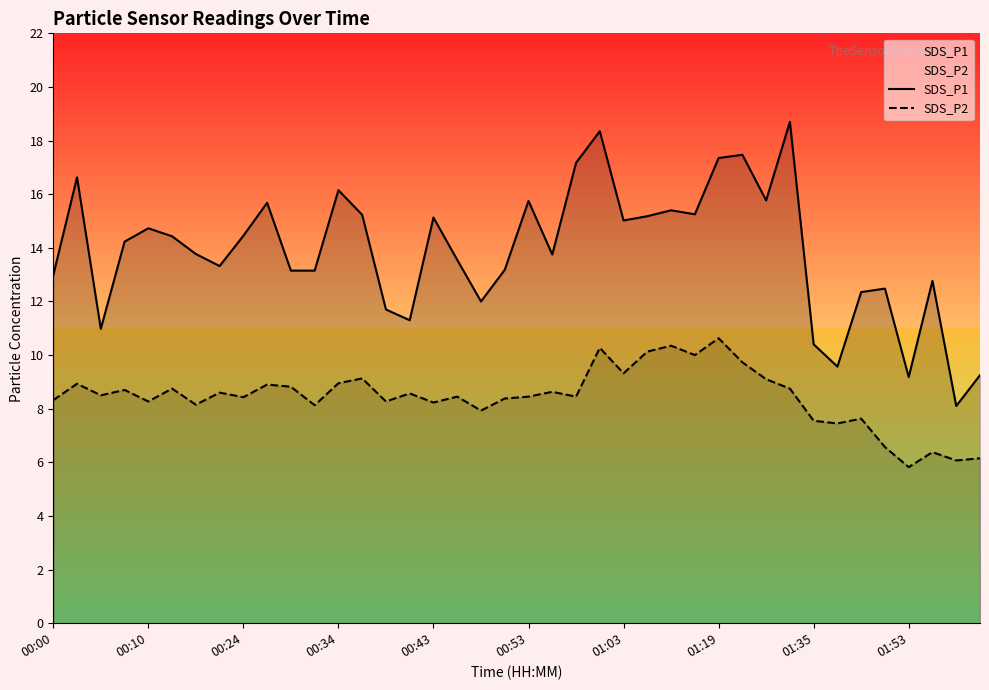

Reading left to right, list all the values displayed in this chart.

SDS_P1: 13.0	16.6	11.0	14.2	14.7	14.4	13.8	13.3	14.4	15.7	13.2	13.2	16.1	15.2	11.7	11.3	15.1	13.6	12.0	13.2	15.8	13.8	17.2	18.4	15.0	15.2	15.4	15.2	17.4	17.5	15.8	18.7	10.4	9.6	12.3	12.5	9.2	12.8	8.1	9.2
SDS_P2: 8.3	8.9	8.5	8.7	8.3	8.8	8.2	8.6	8.4	8.9	8.8	8.1	8.9	9.1	8.3	8.6	8.2	8.4	7.9	8.4	8.4	8.6	8.4	10.3	9.3	10.1	10.3	10.0	10.6	9.7	9.1	8.8	7.5	7.5	7.6	6.6	5.8	6.4	6.1	6.2